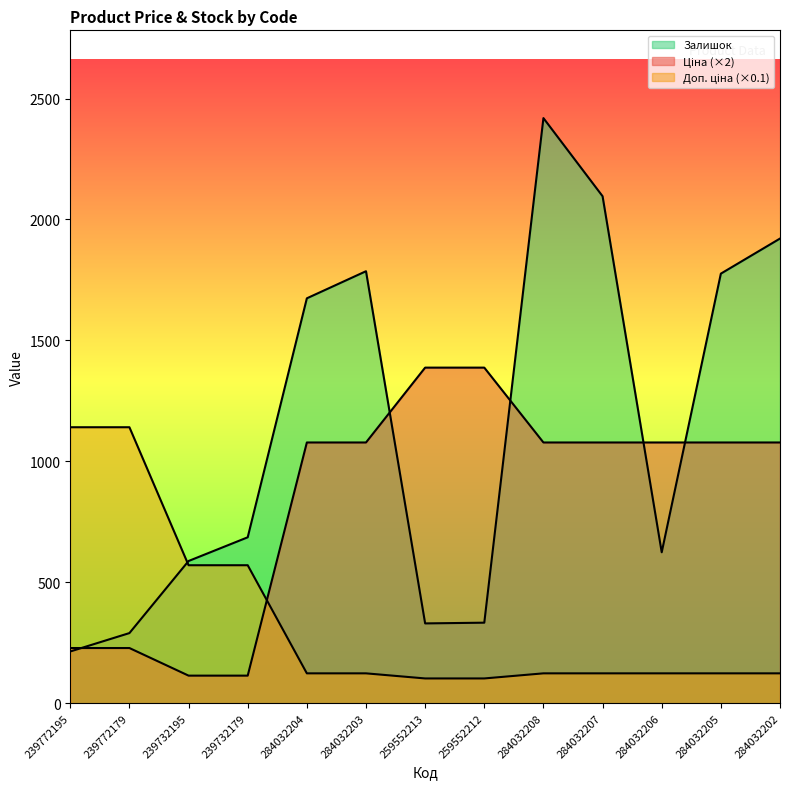

At which category is the sum across all series the highest?

284032208